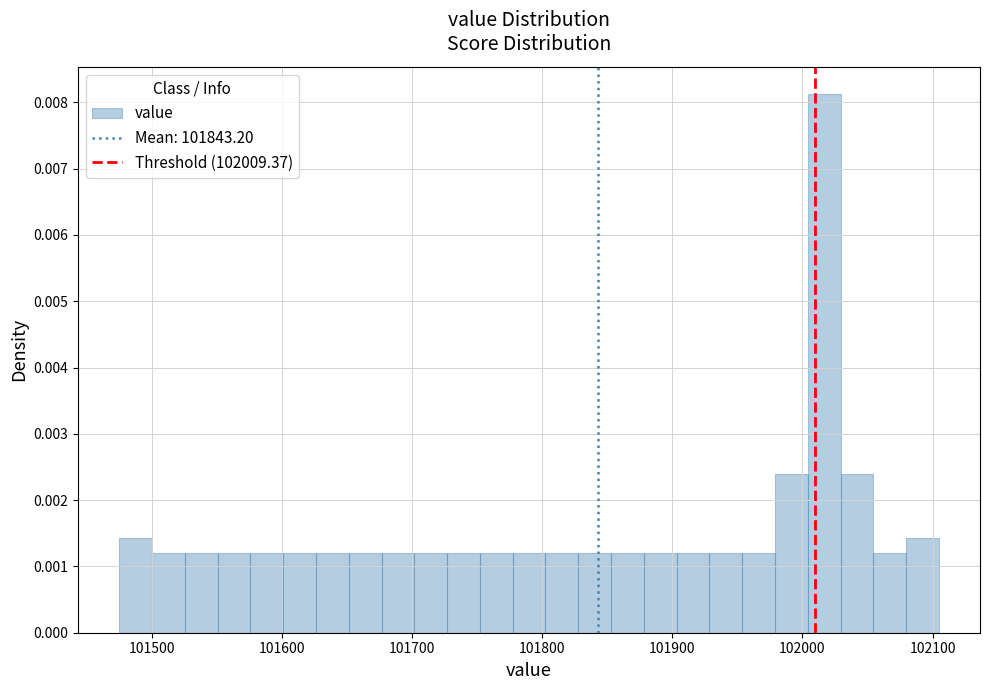

Around what value on the x-axis is the tallest bar? Give the approximate position of its centre, as read against the axis.

102020